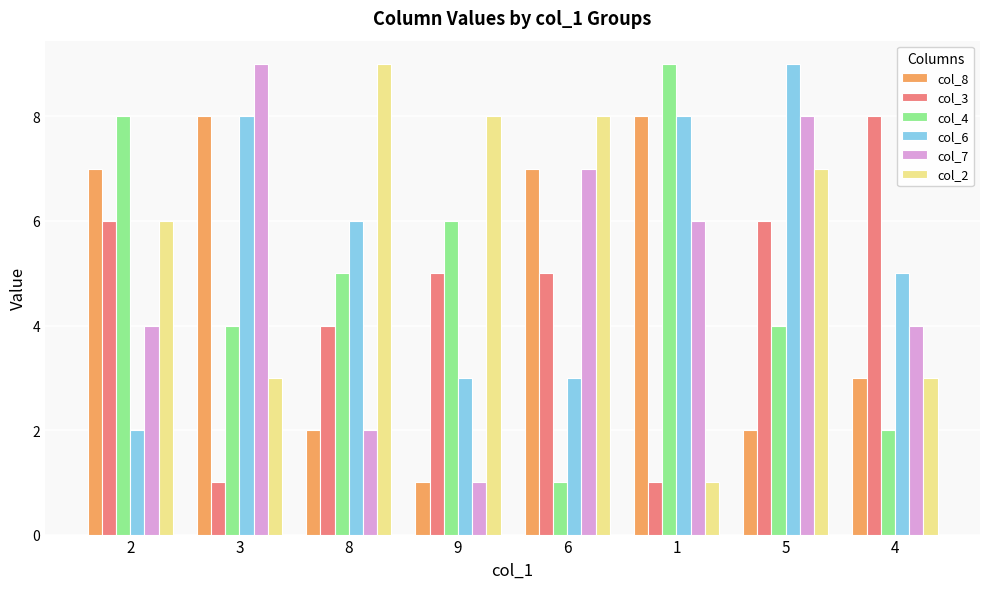

How many values in the col_7 series are below 6?

4